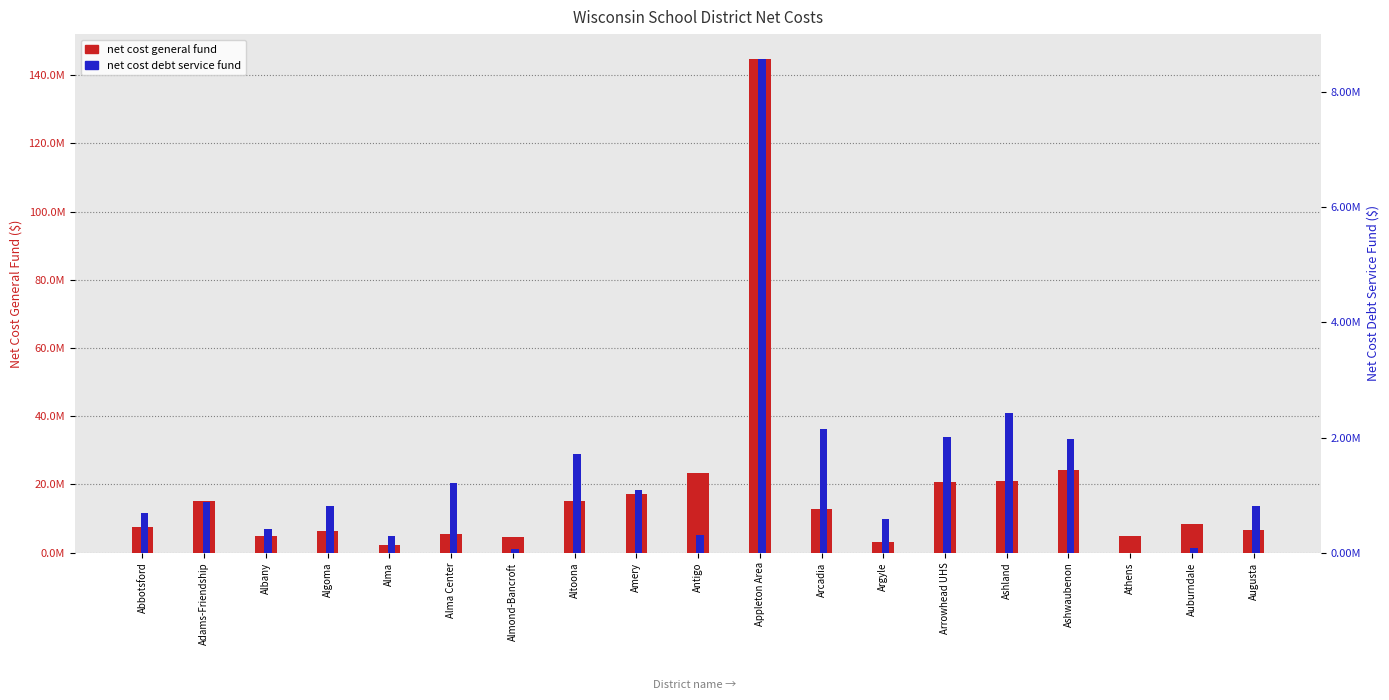

Reading left to right, extract all data points from this chart.

net cost general fund: 7530802.6	15077550.6	4766155.0	6485694.4	2324327.0	5436535.8	4574244.0	15073647.9	17104297.4	23246554.1	144832938.7	12872483.0	3100161.5	20734106.1	21003469.2	24164009.1	4959880.7	8281108.3	6518315.3
net cost debt service fund: 681600.0	883581.3	417736.0	803266.7	291005.4	1205424.7	65633.6	1718009.9	1084258.7	306117.3	8582156.4	2154189.8	576279.9	2016539.9	2424608.7	1976700.6	0.0	73162.5	805379.4